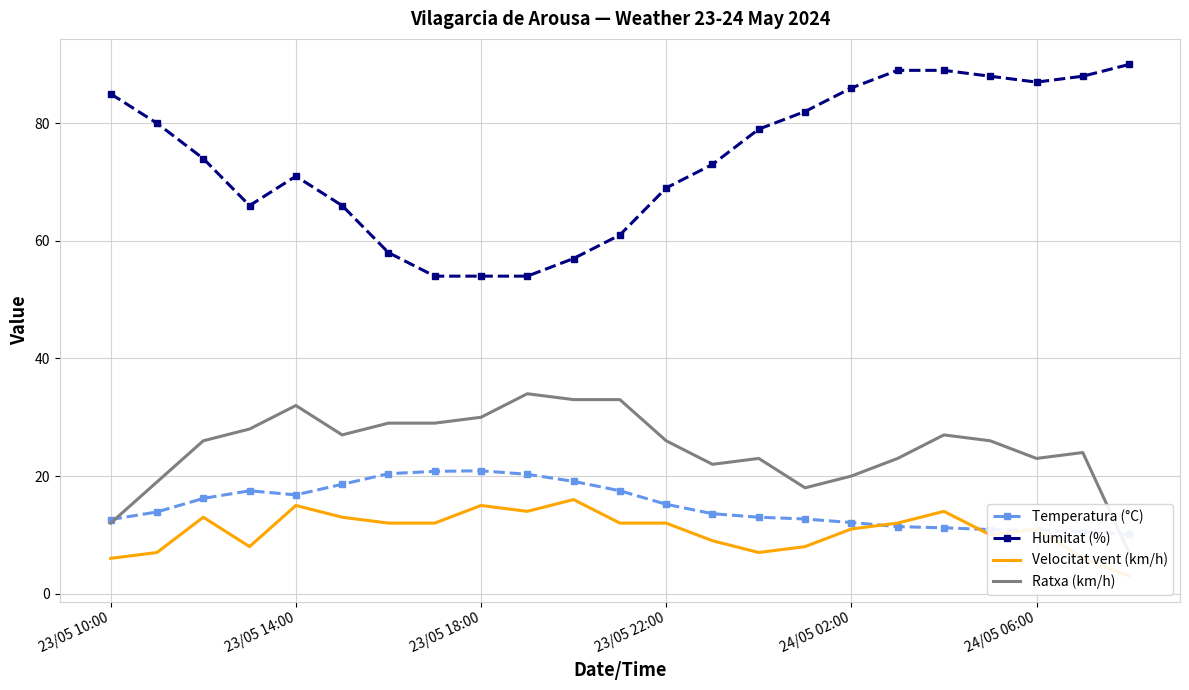

What is the difference between the second highest and second lowest values in the Ratxa (km/h) series?

21.0